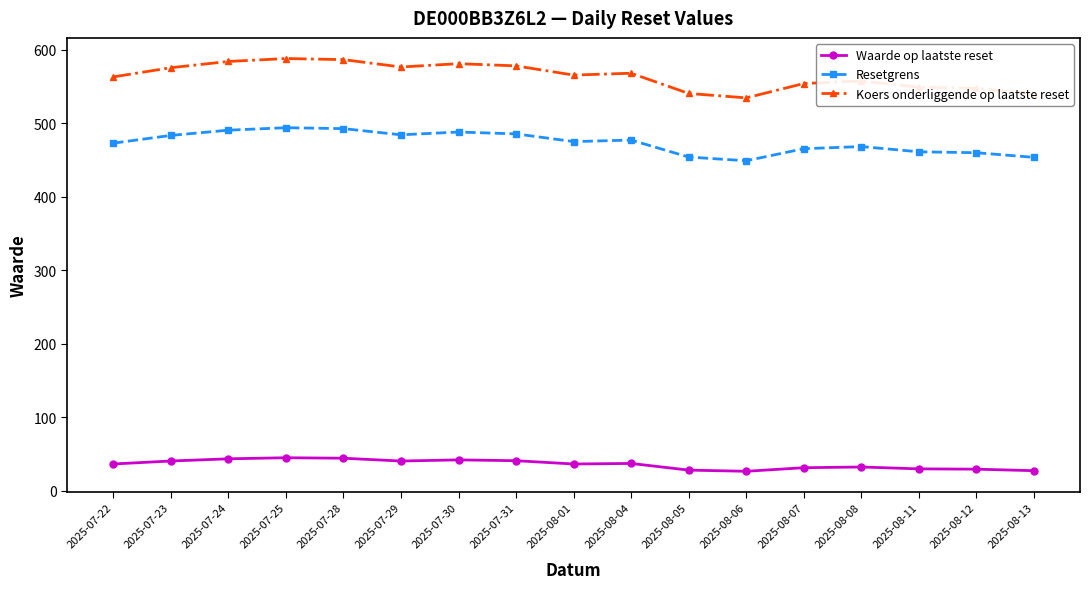

Which series has the largest total across all categories?

Koers onderliggende op laatste reset